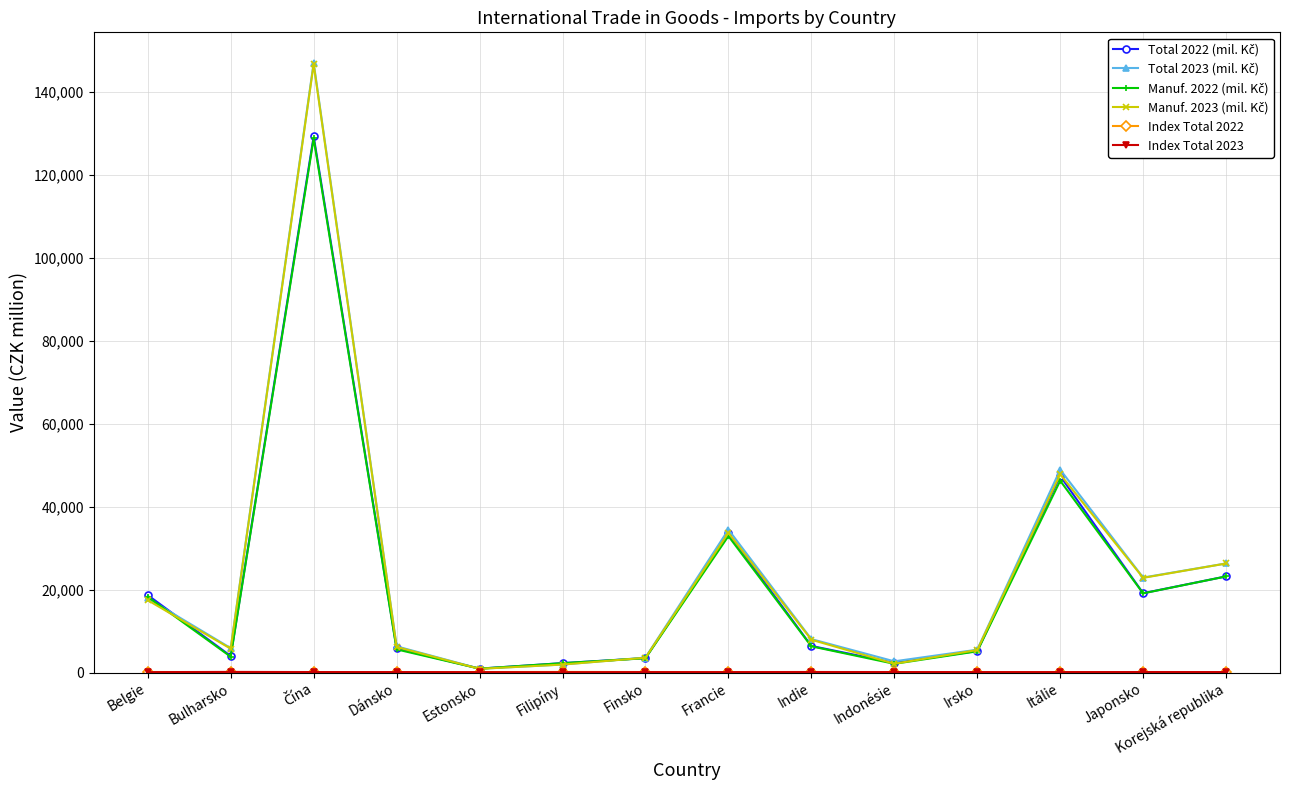

What is the label of the 2nd point from the left?

Bulharsko